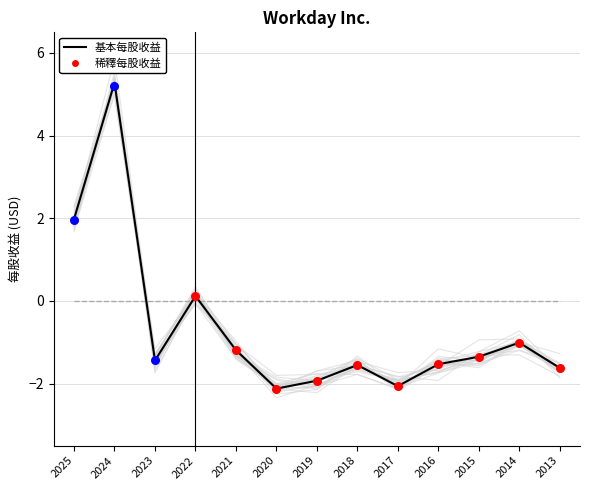

Which series reaches the maximum Y coordinate?

基本每股收益